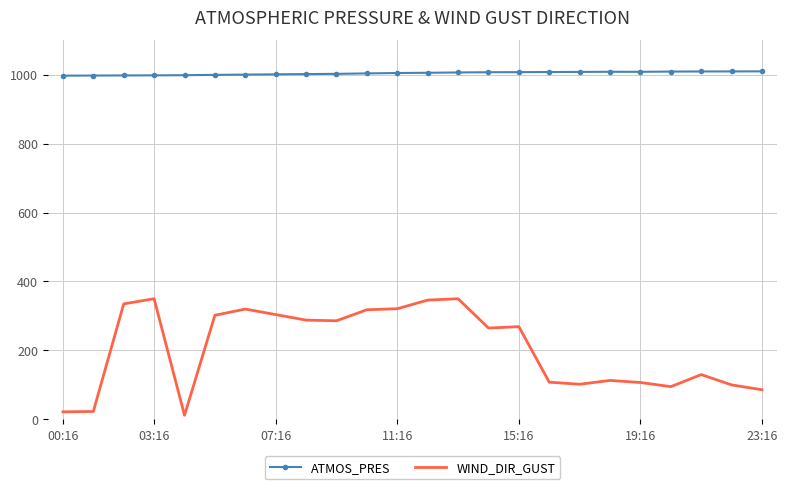

What is the maximum value shown in the chart?

1009.4